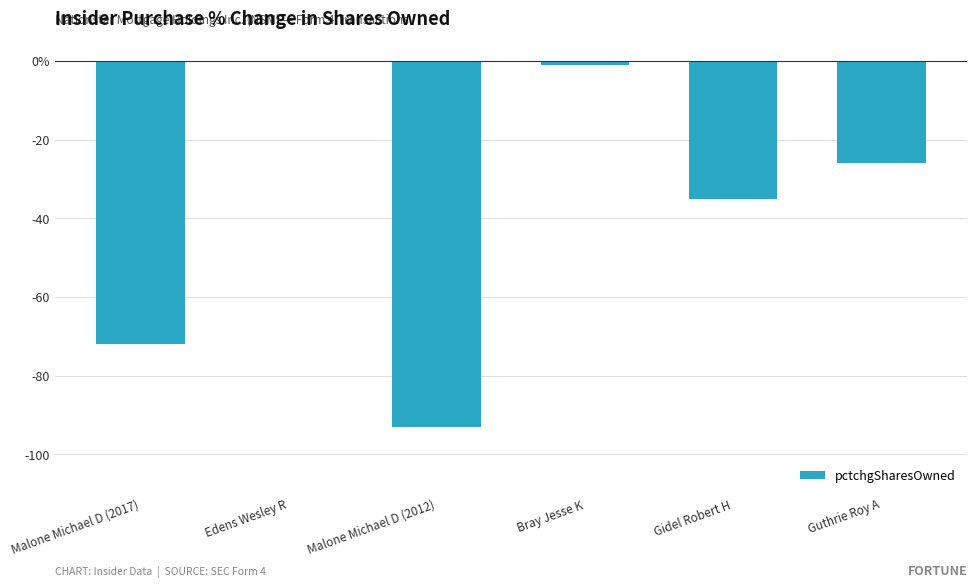

What is the label of the 2nd bar from the left?

Edens Wesley R